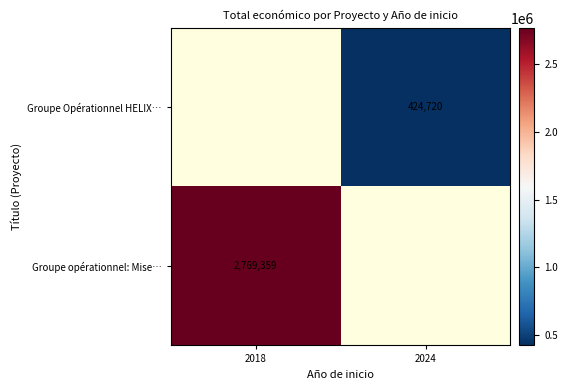

Between 2018 and 2024, which is larger?

2024